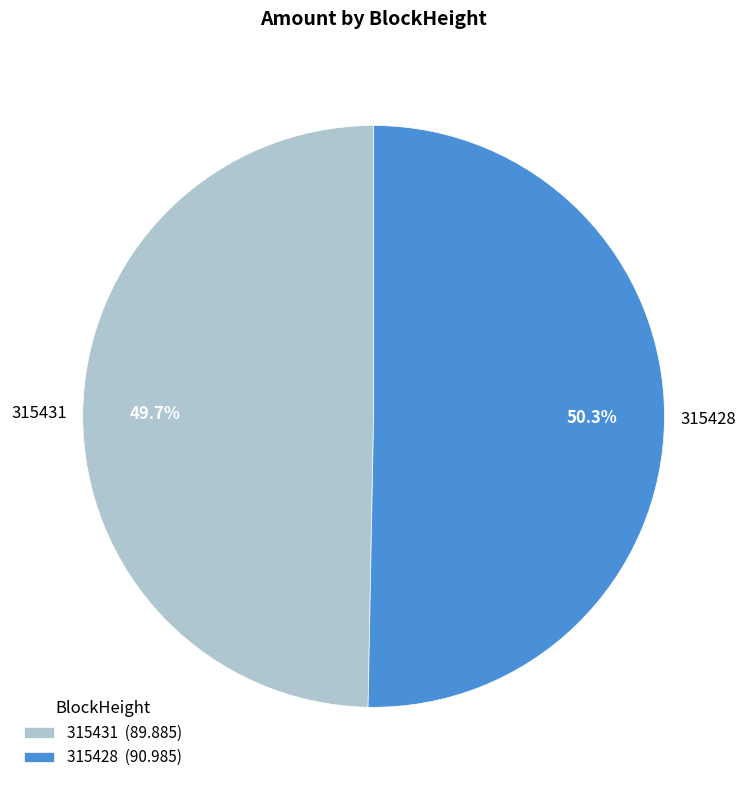

How much of the chart is everything except 315431?

50.3%